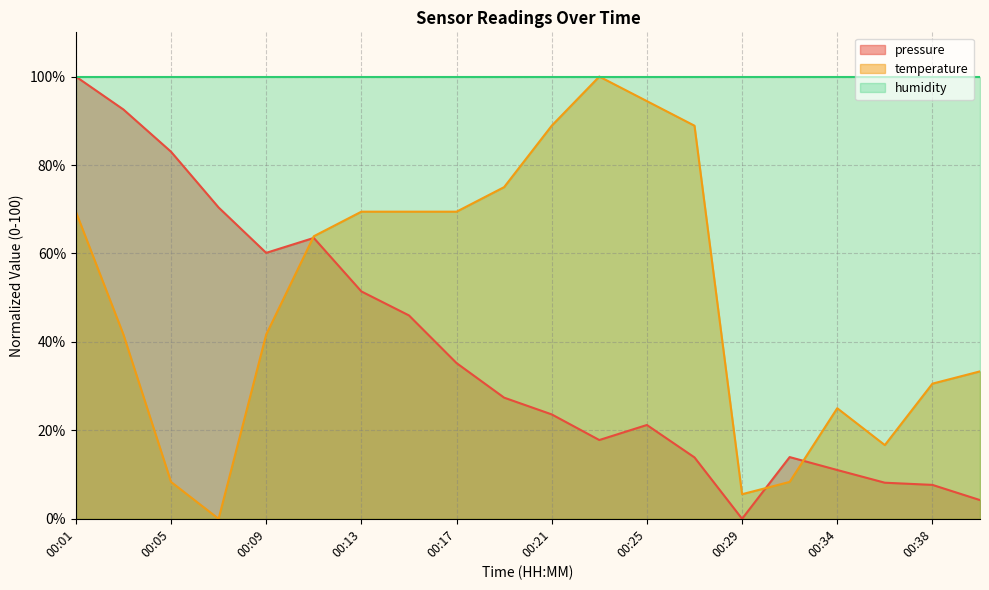

In temperature, how many points are higher than both neighbors (excluding endpoints)?

2